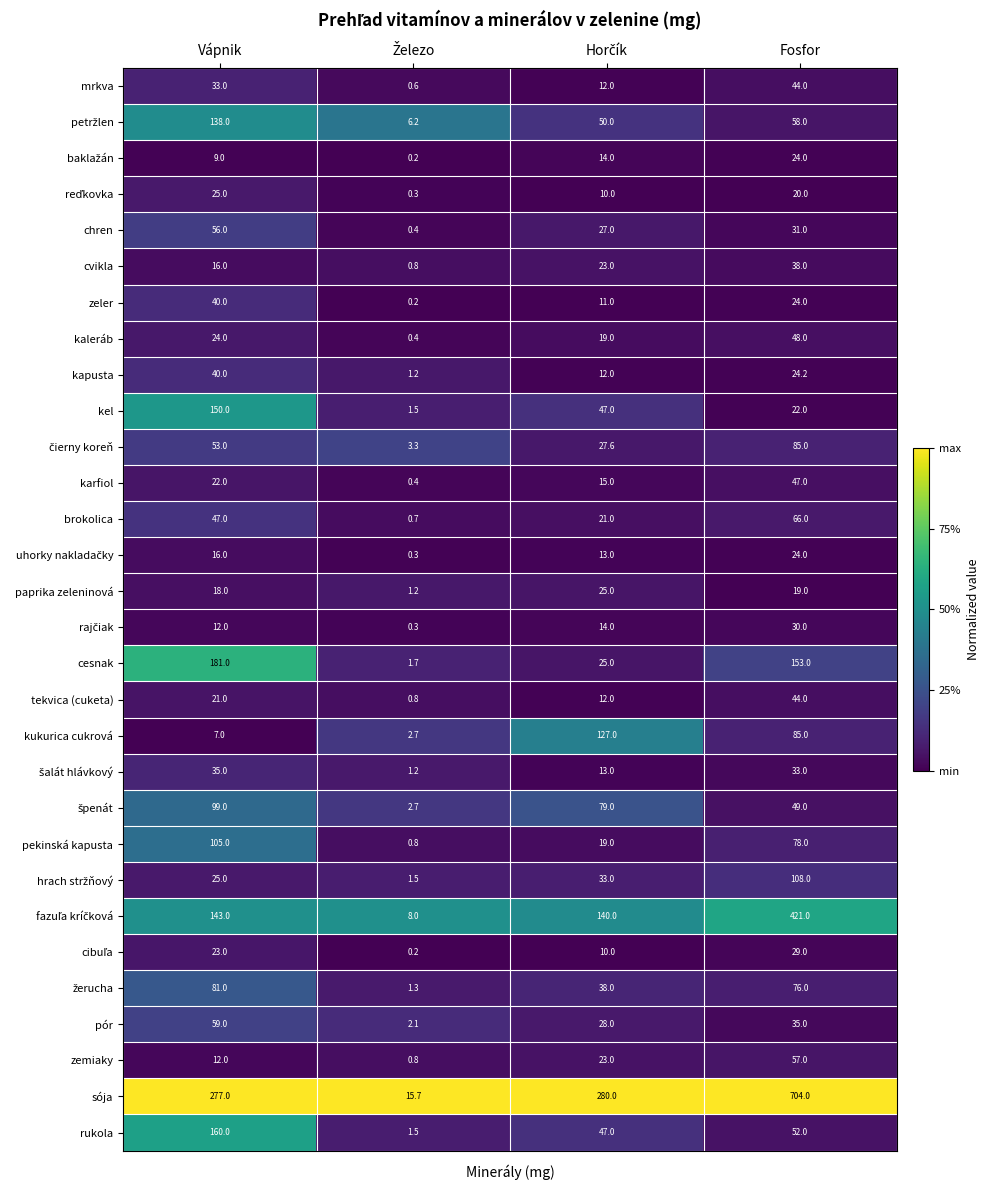

What is the lowest value of the kaleráb series?

0.4